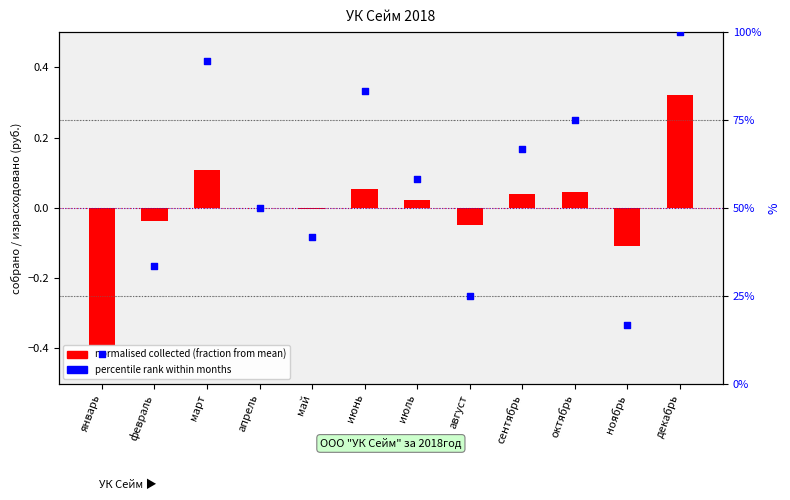

Which series contains the lowest Y value?

normalised collected (fraction from mean)